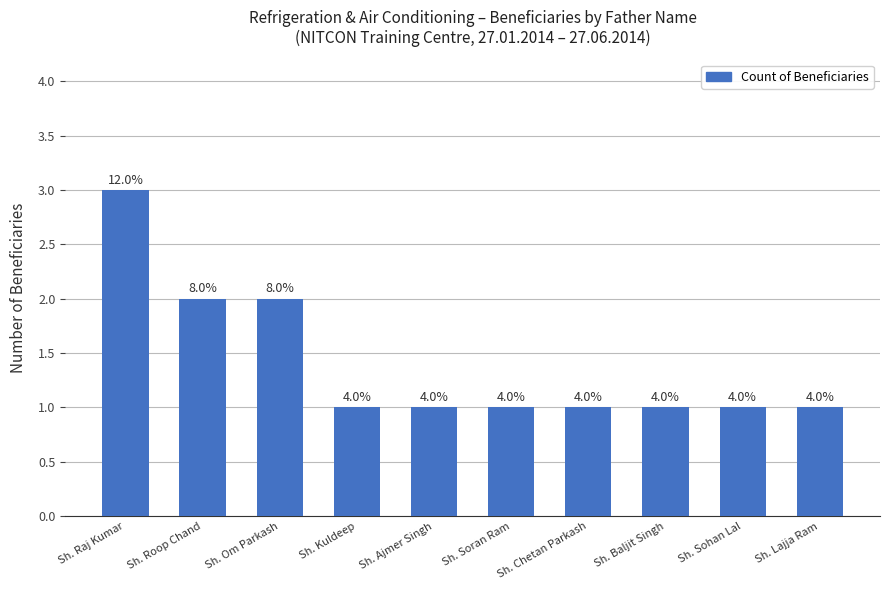

What is the difference between the maximum and minimum values?

2